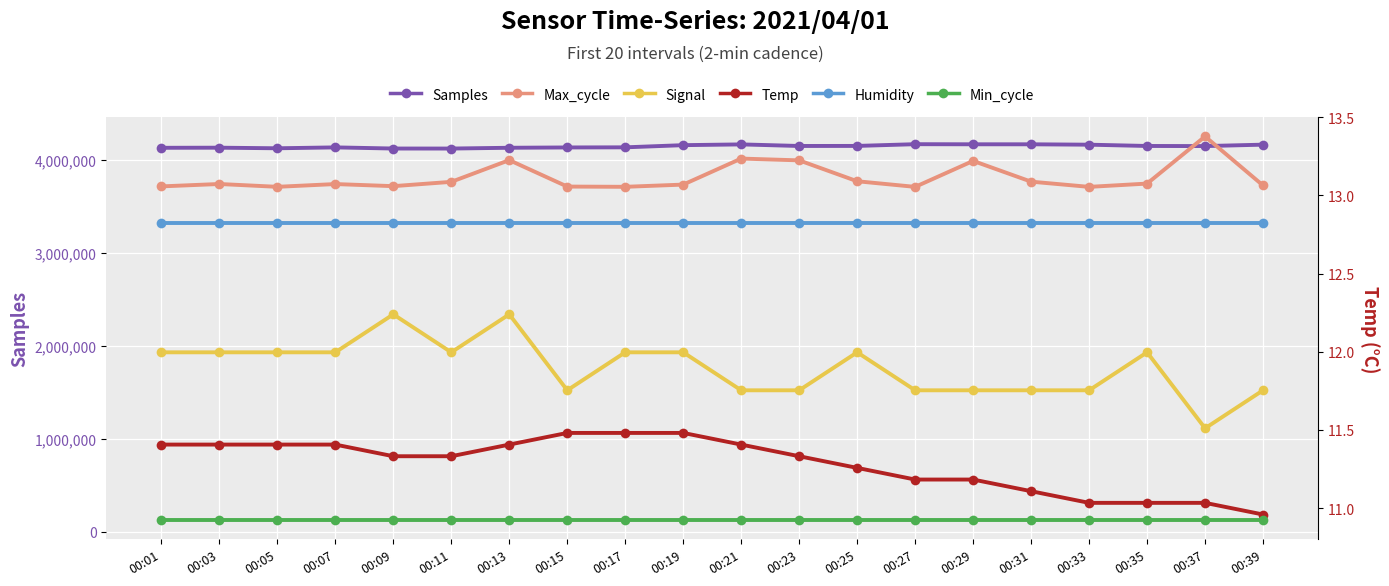

At which label does Temp reach its minimum?

00:39